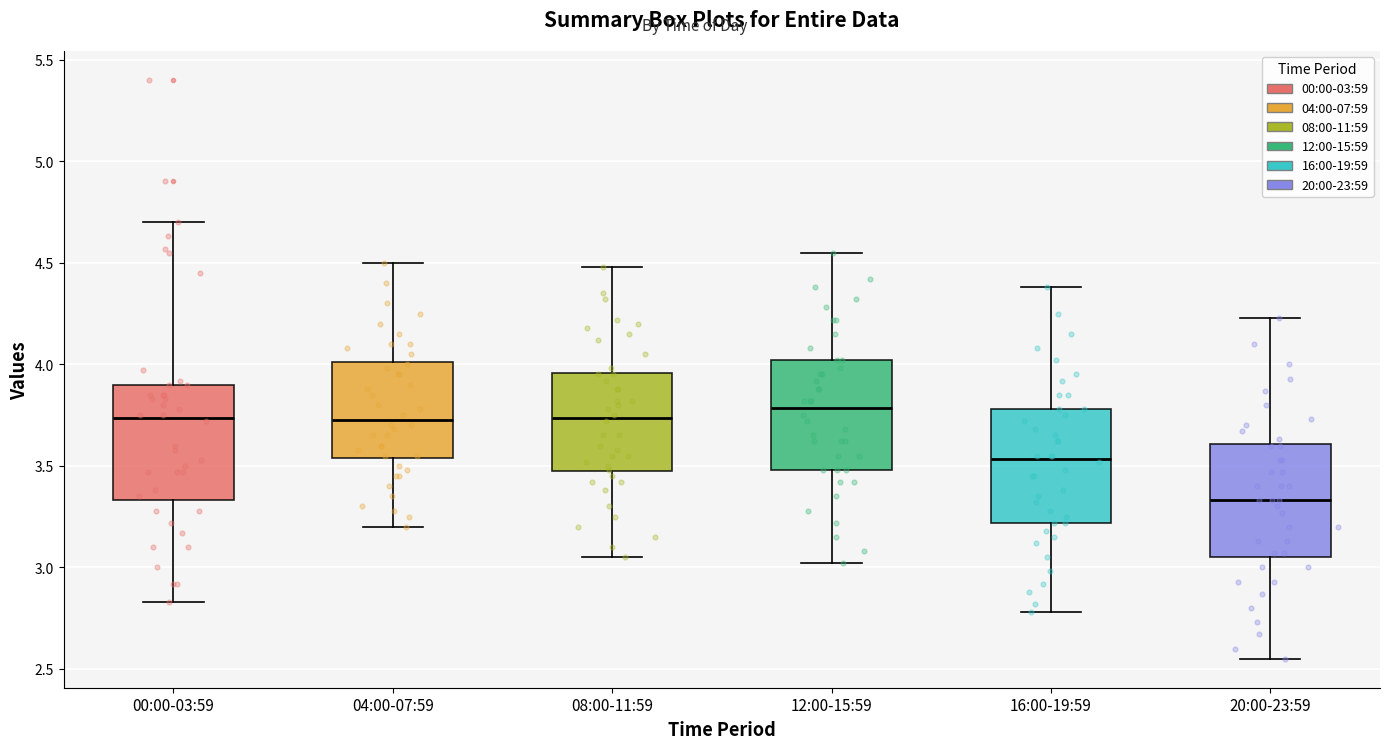

Where does the lower whisker of the box for 08:00-11:59 end on the y-axis? The values are not printed on the chart, so give them approximately, as read against the axis.

3.05